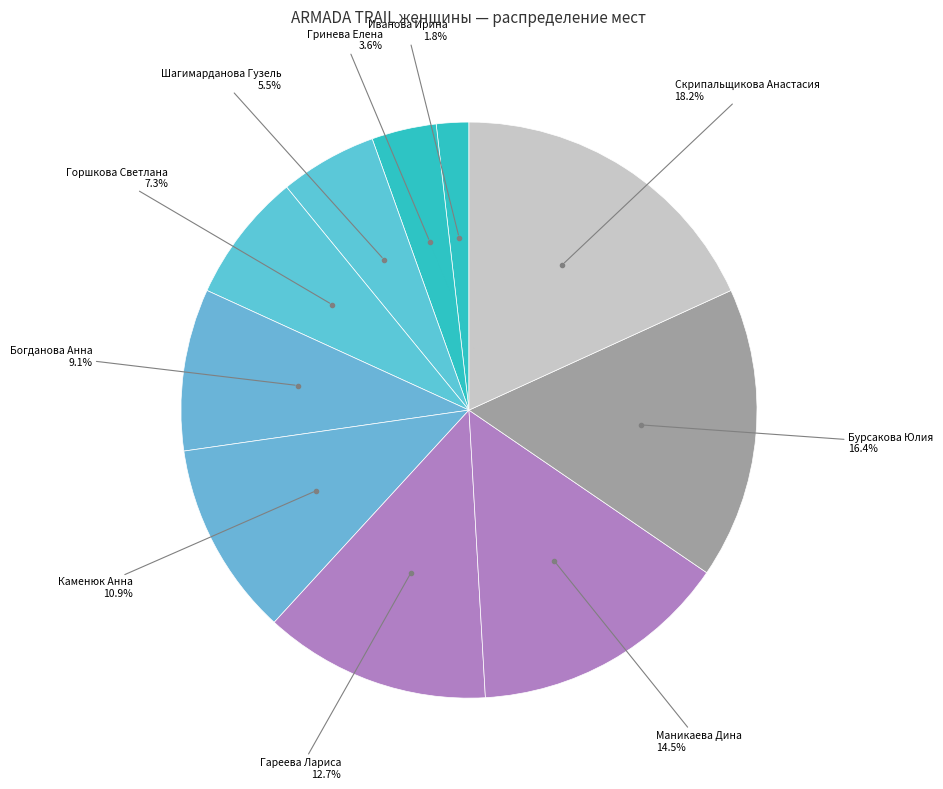

How many segments does this pie chart have?

10